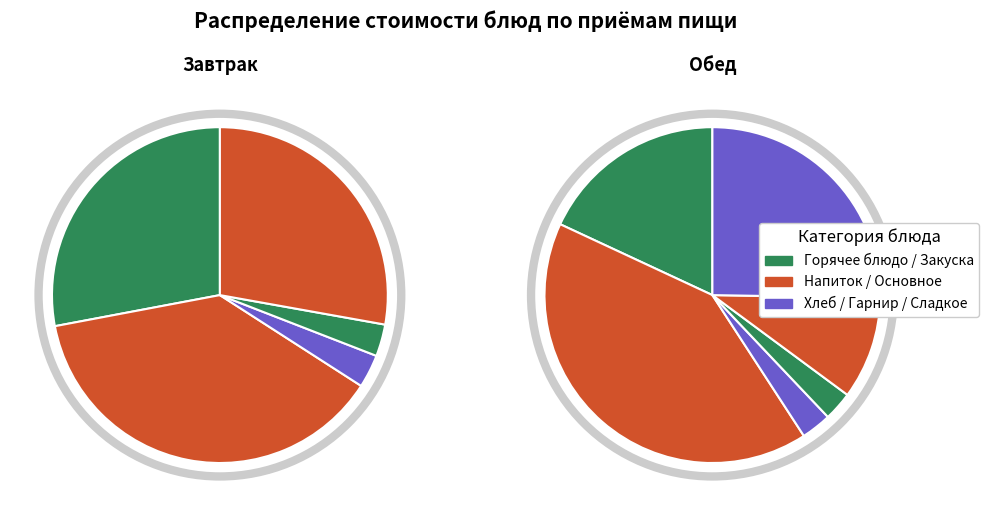

True or false: хлеб 1 с (обед) accounts for 2% of the total.

True